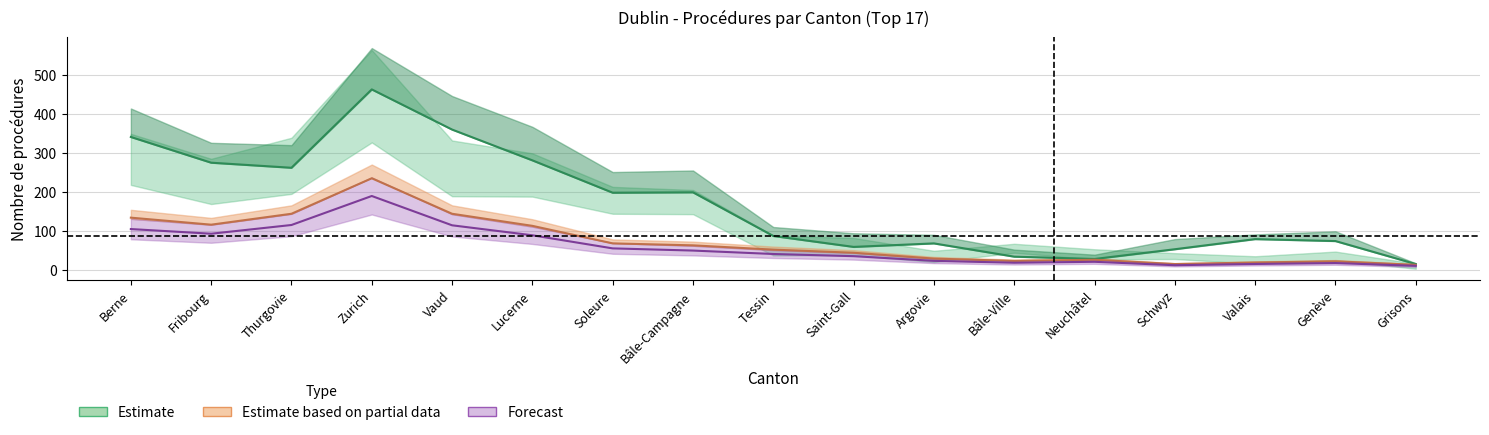

At which category does Procédures In reach its first local peak?

Zurich